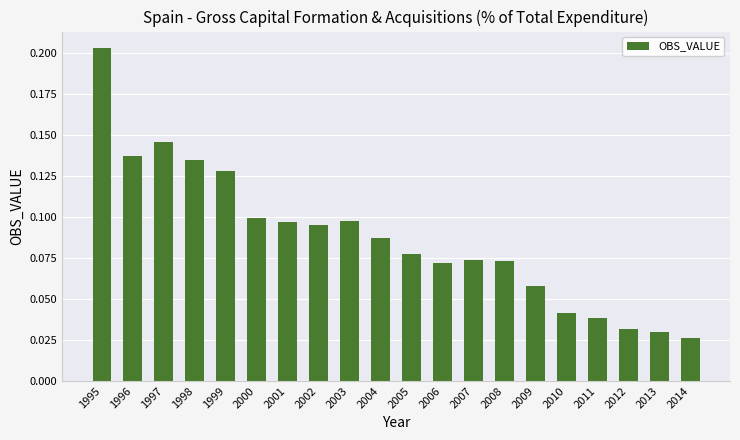

Is it true that the value at 2007 is 0.1?

True